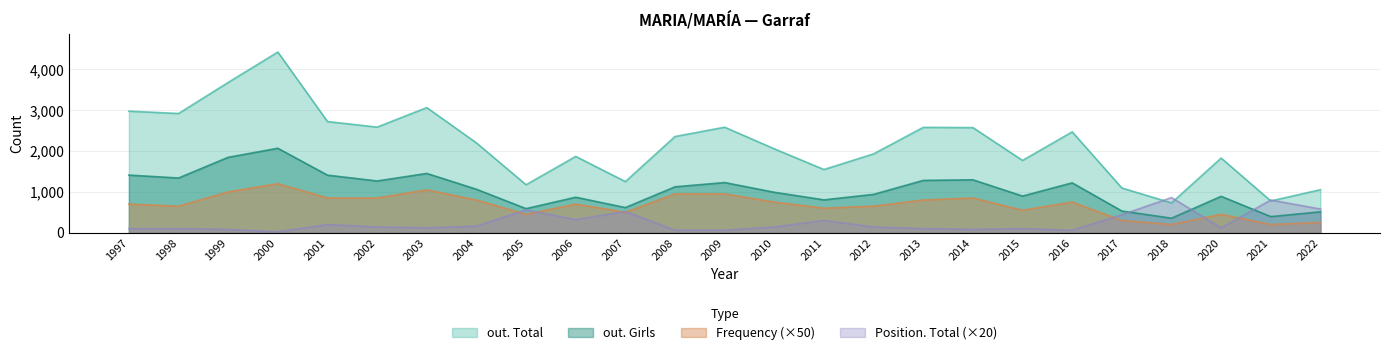

What are all the series names shown in the legend?

out. Total, out. Girls, Frequency (×50), Position. Total (×20)